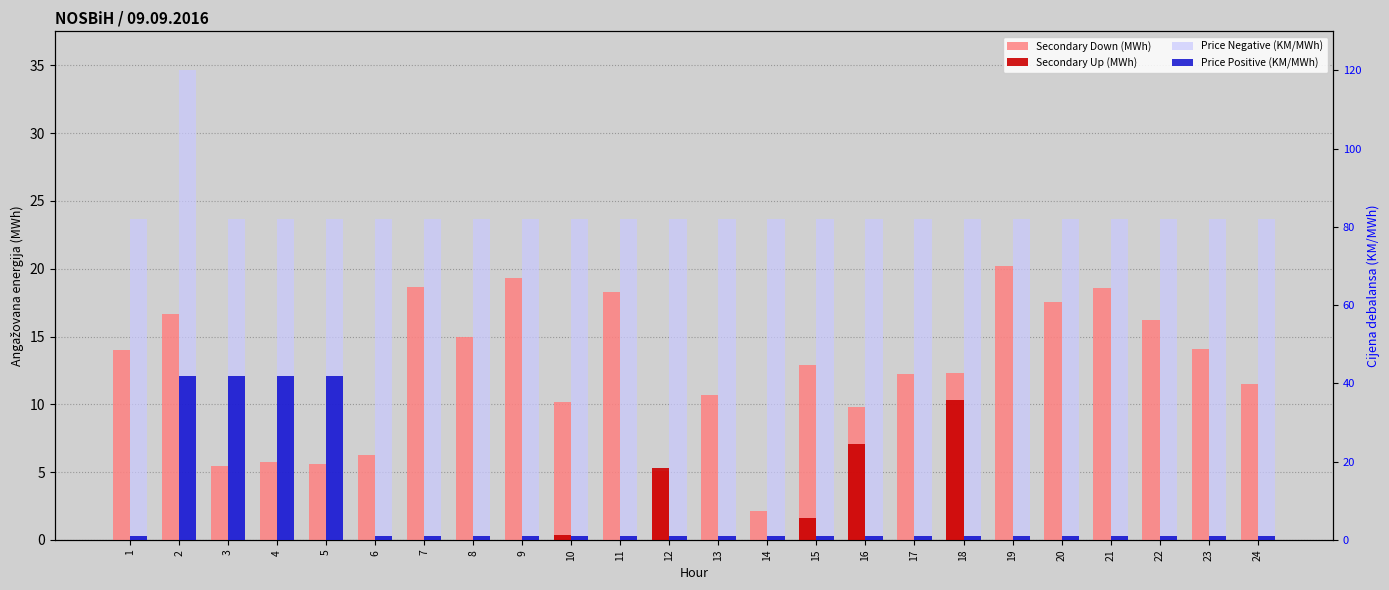

Which series has the largest range (max minus min)?

Price Positive (KM/MWh)